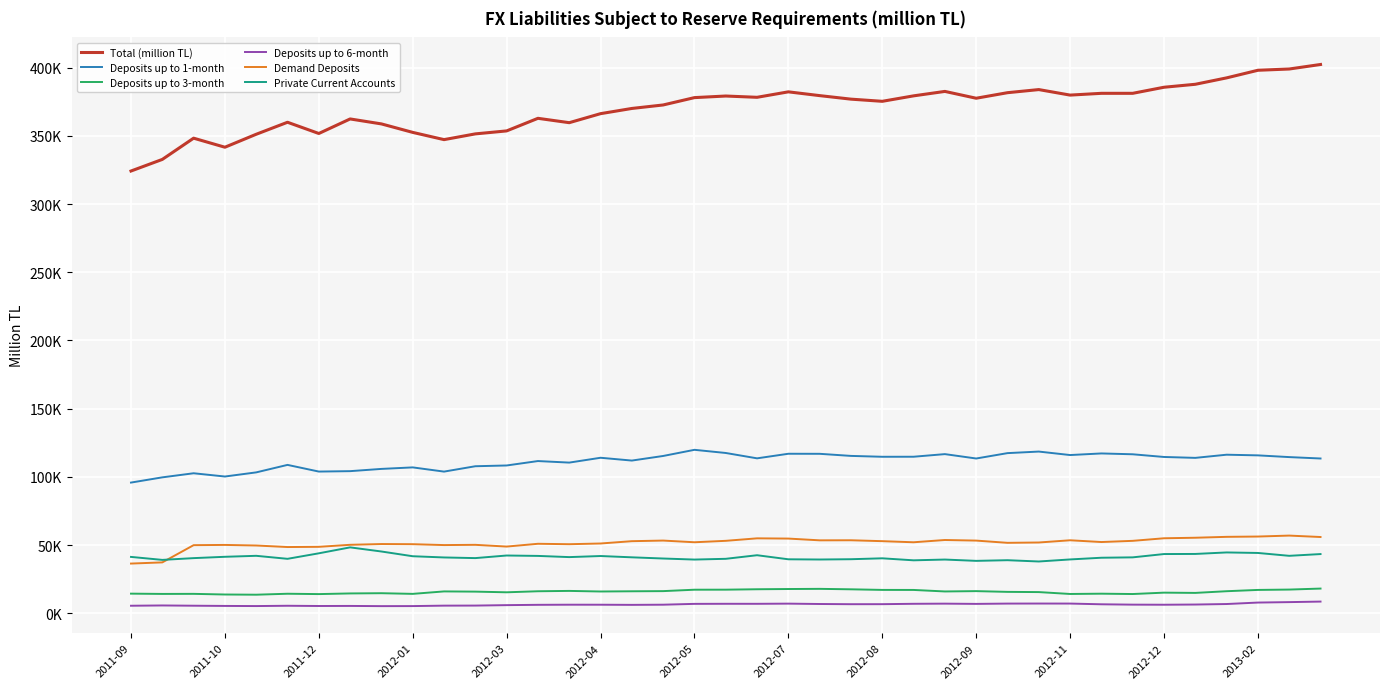

At how many categories does at least one series exceed 397904?

3